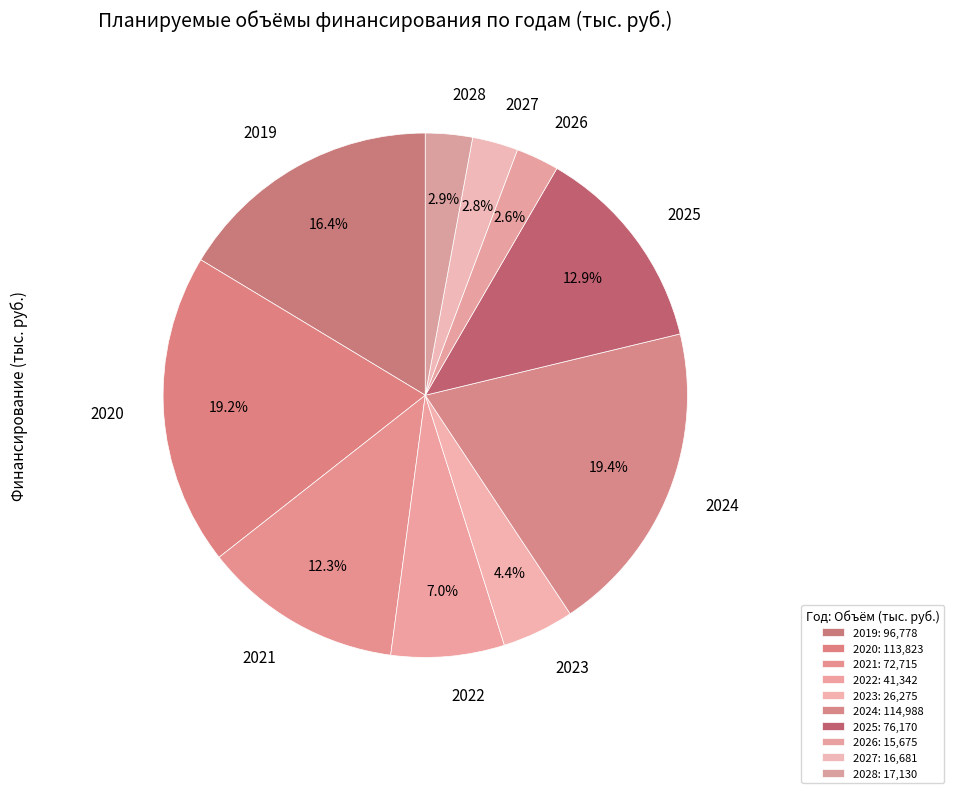

Approximately how many times larger is the value at 2021 compared to 2022?

1.8